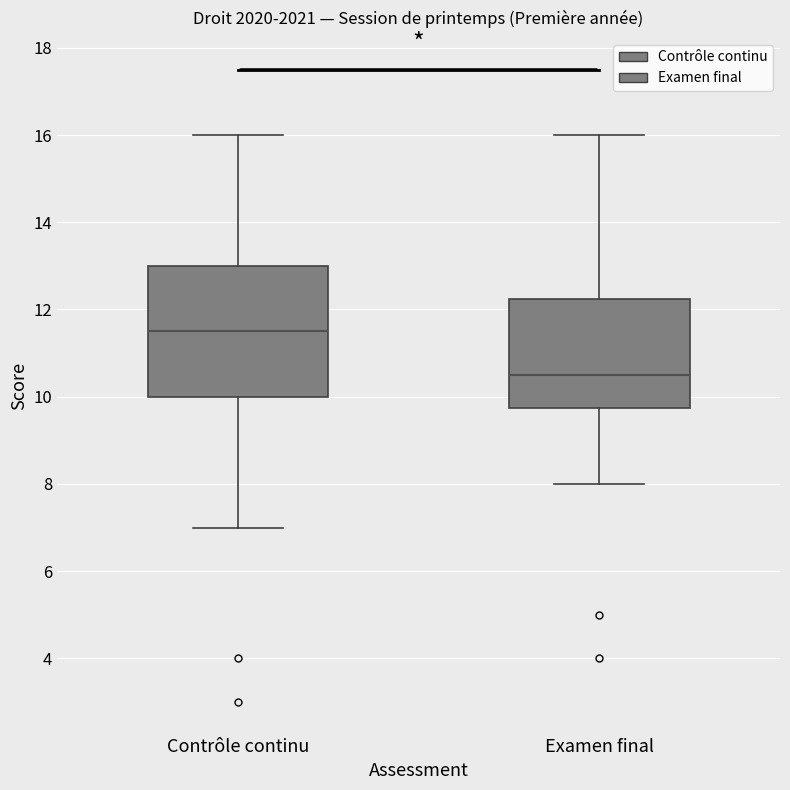

Reading left to right, read every box against the y-axis: the position of its median line, the range the box covers, and the ends of its whiskers. The values are not printed on the chart, so give them approximately, as read against the axis.

Contrôle continu: median 11.6, box 10.0 to 13.0, whiskers 7.0 to 16.0
Examen final: median 10.6, box 9.8 to 12.2, whiskers 8.0 to 16.0